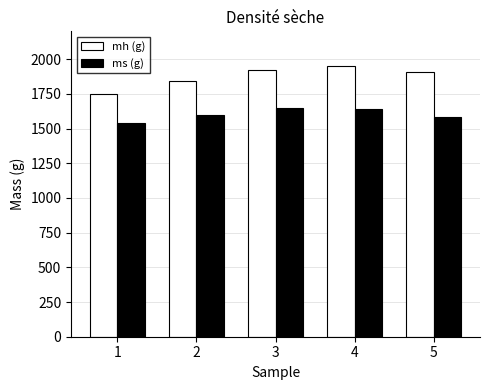

Which series has the largest total across all categories?

mh (g)